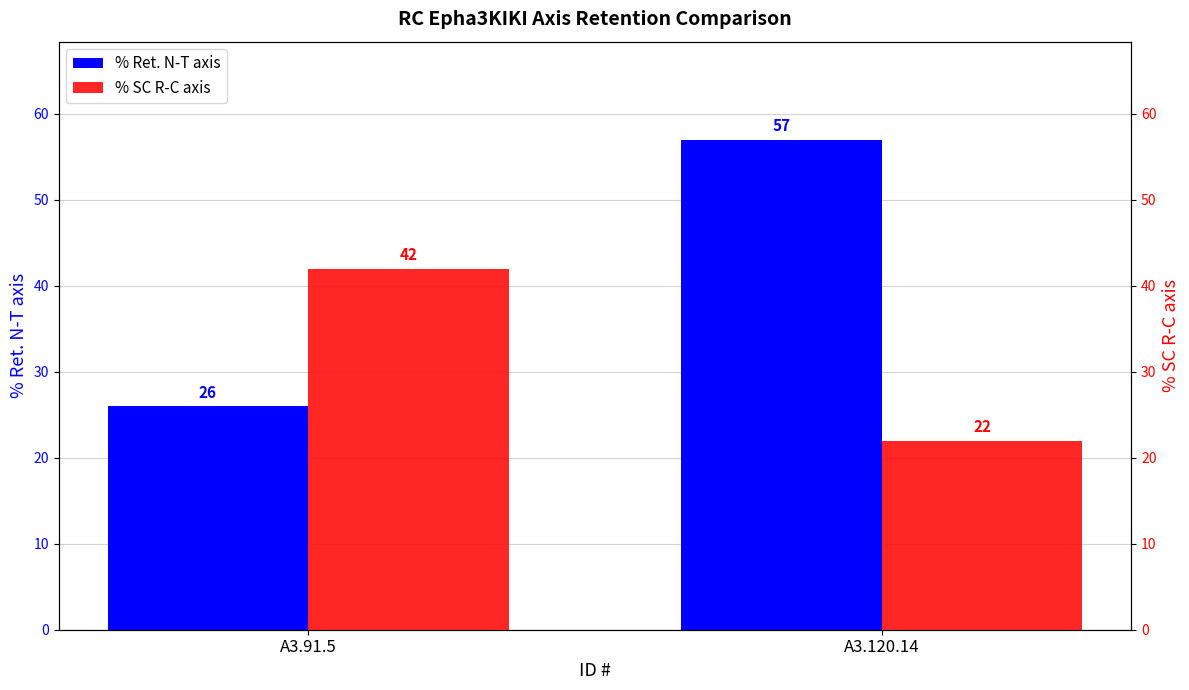

The % SC R-C axis series shows 22 at A3.91.5. True or false?

False